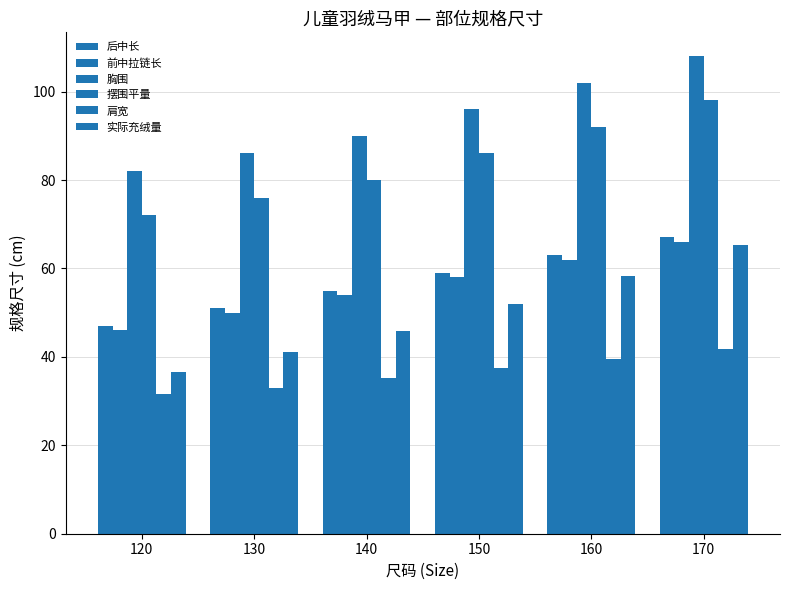

Which has a higher value, 170 or 140?

170